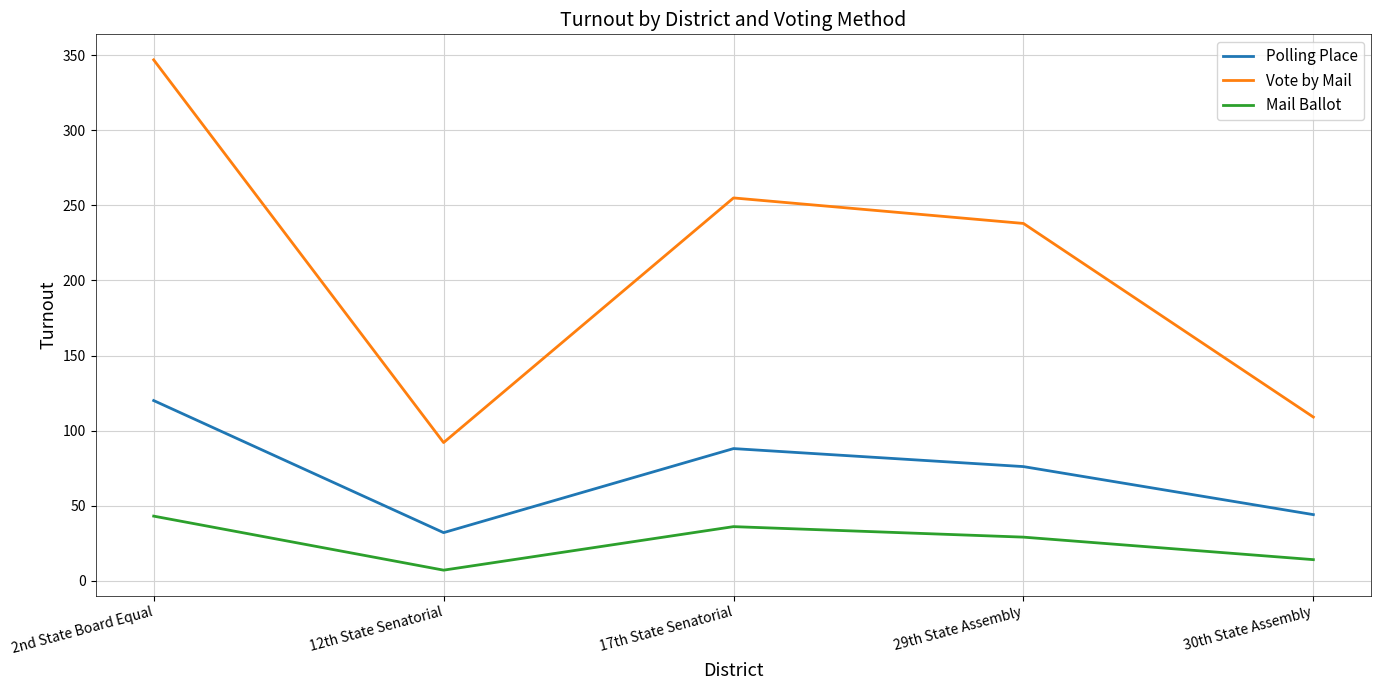

True or false: Mail Ballot and Vote by Mail intersect in this chart.

False